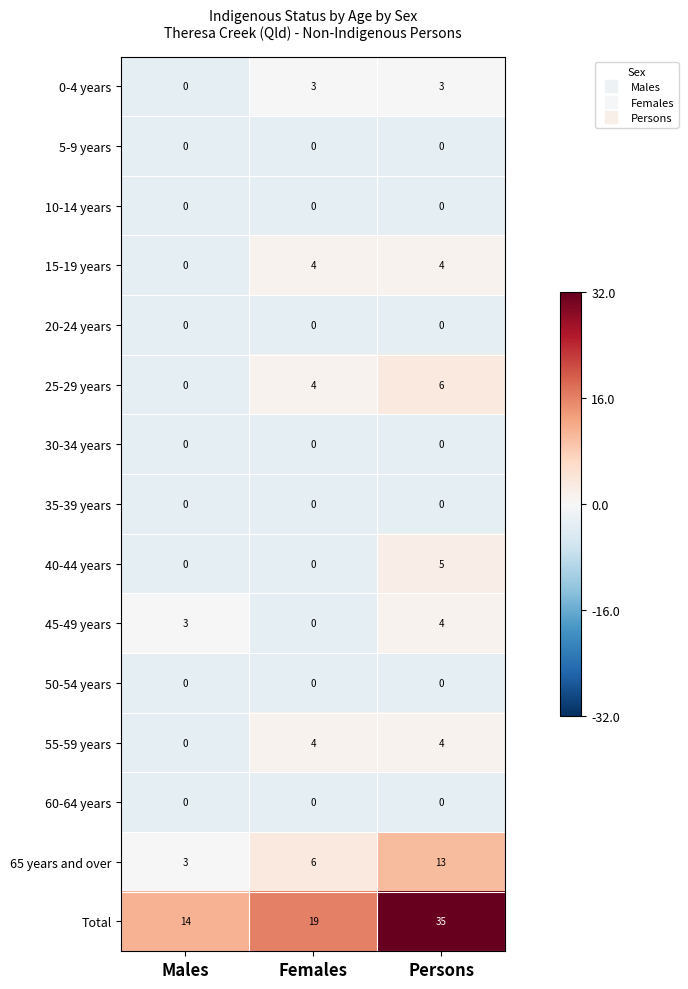

The value of 20-24 years at Persons is 0. True or false?

True